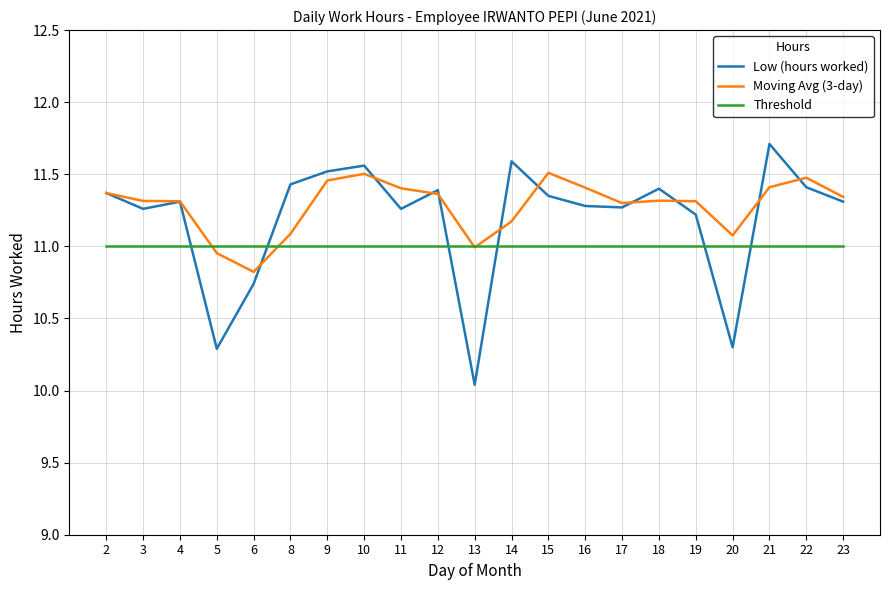

What is the sum of the Low (hours worked) values at 16 and 3?

22.5